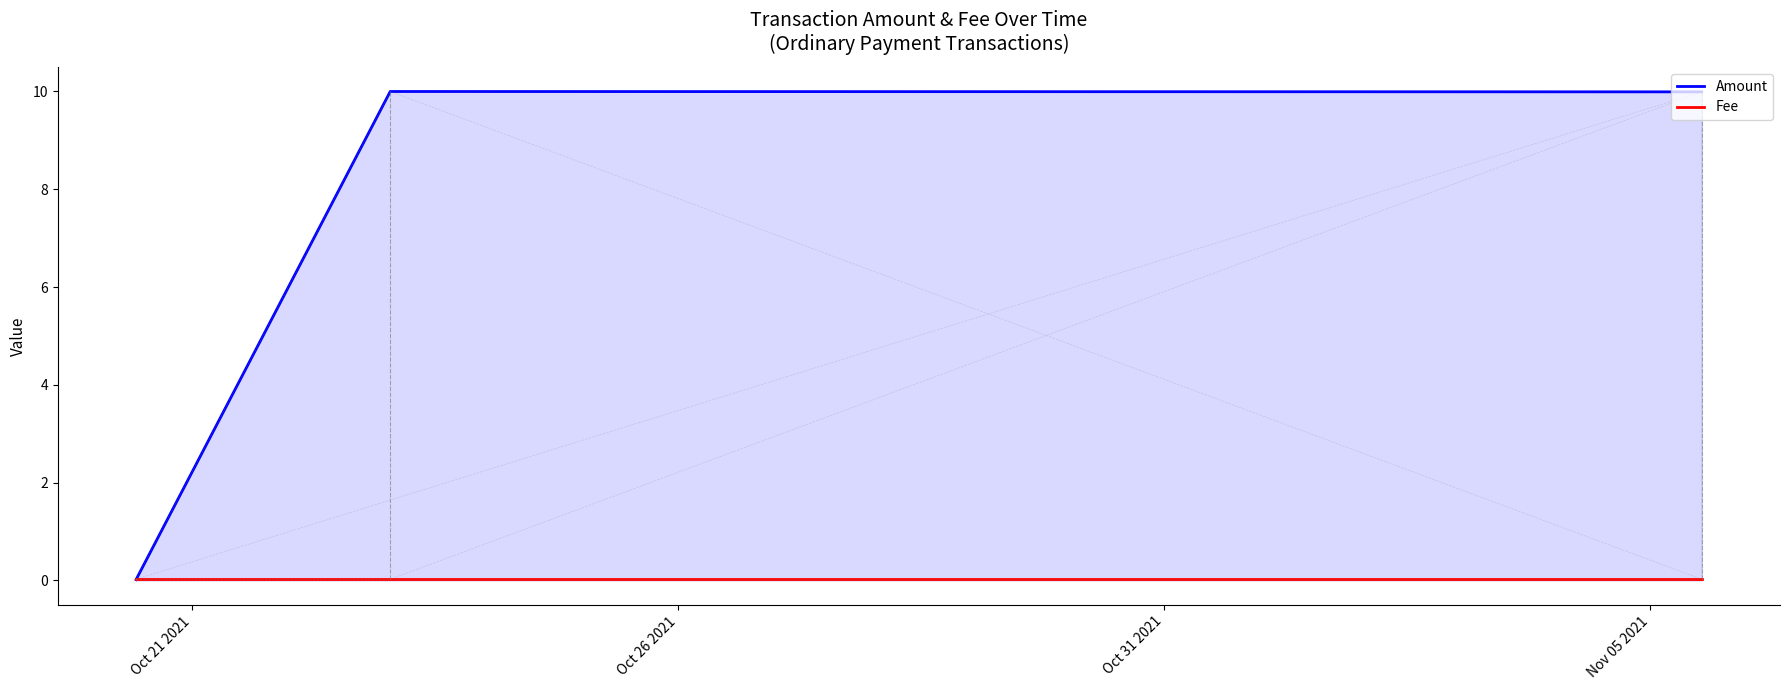

Which series has the widest spread of values?

Amount